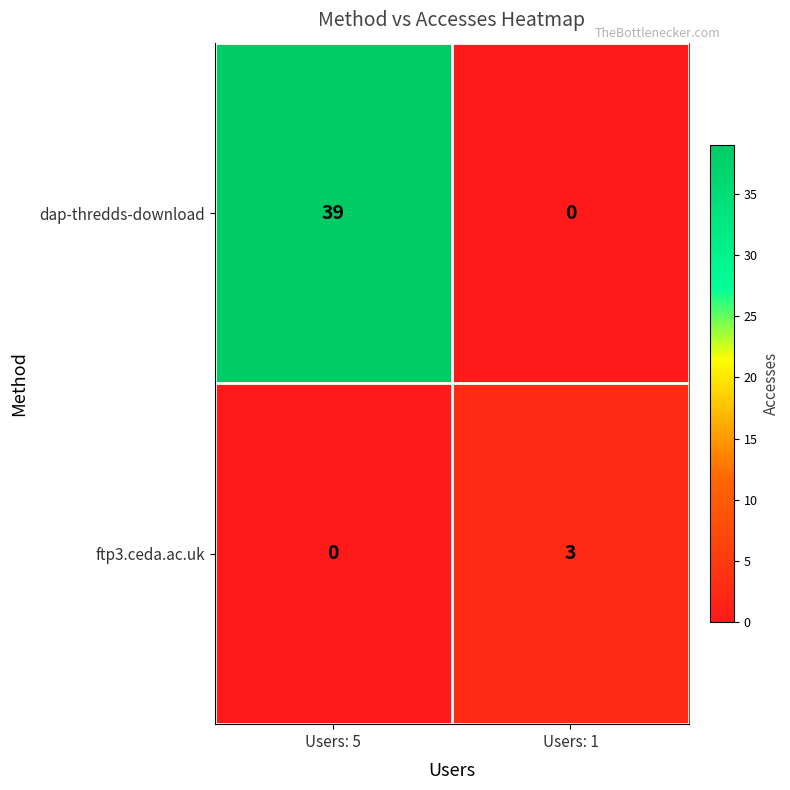

Reading left to right, what are all the values shown in this chart?

dap-thredds-download: Users: 5=39	Users: 1=0
ftp3.ceda.ac.uk: Users: 5=0	Users: 1=3